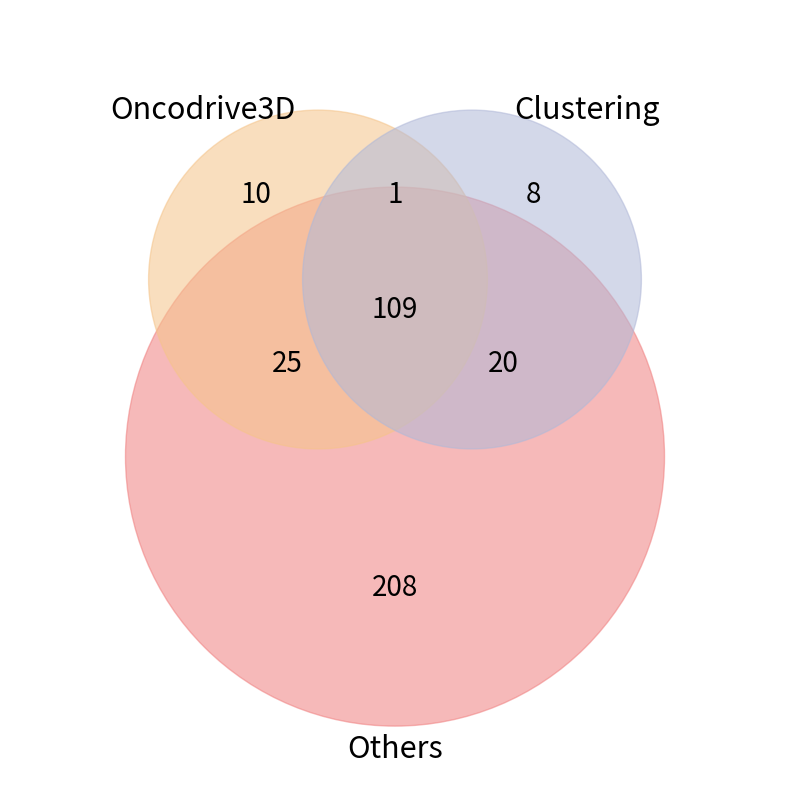

How many segments does this pie chart have?

7